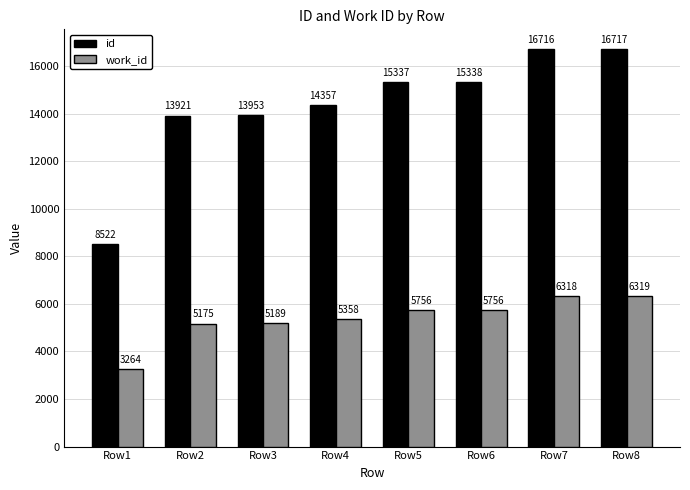

Which series has the largest range (max minus min)?

id